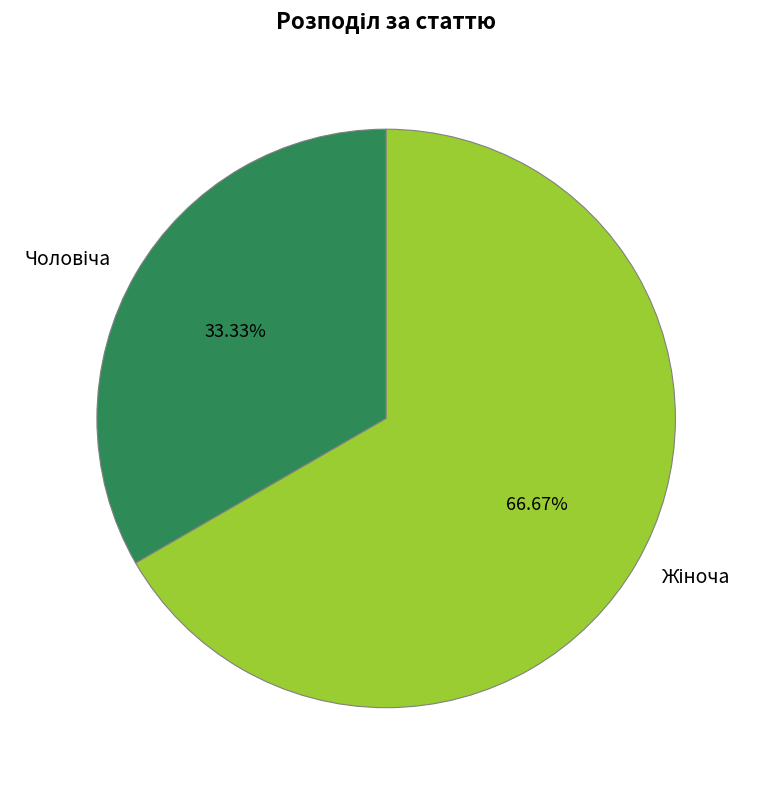

How many segments does this pie chart have?

2